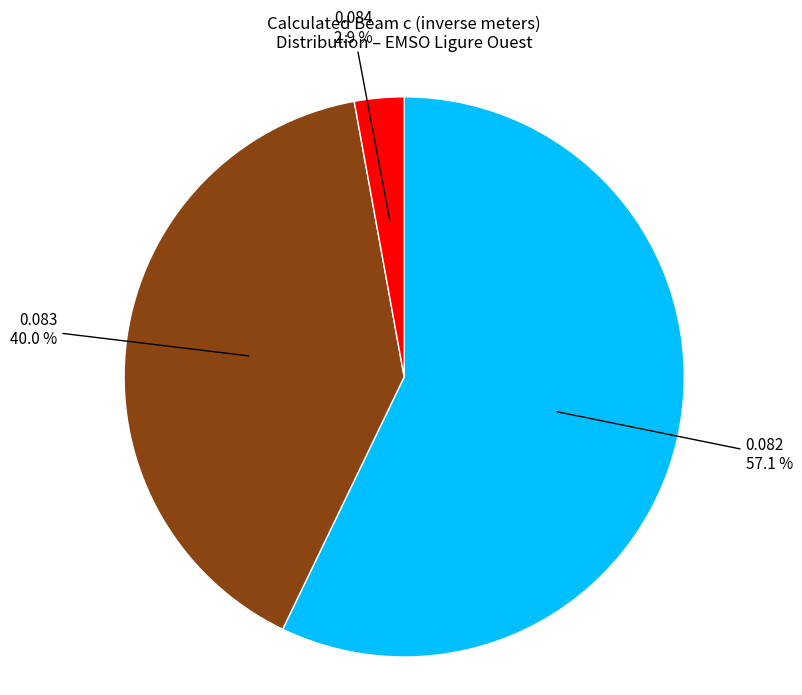

Rank the categories by value from highest to lowest.

0.082, 0.083, 0.084